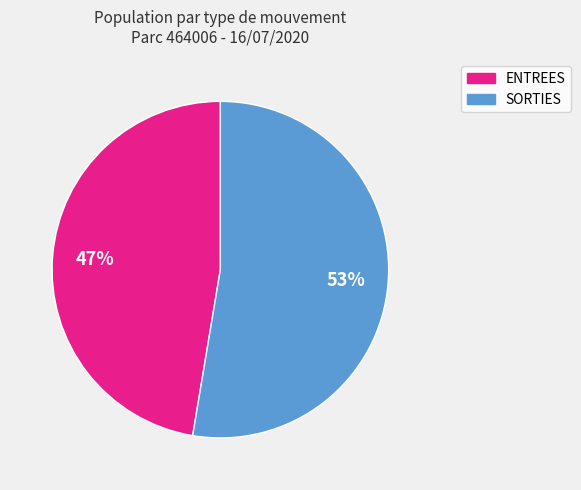

Which slice is the largest?

SORTIES